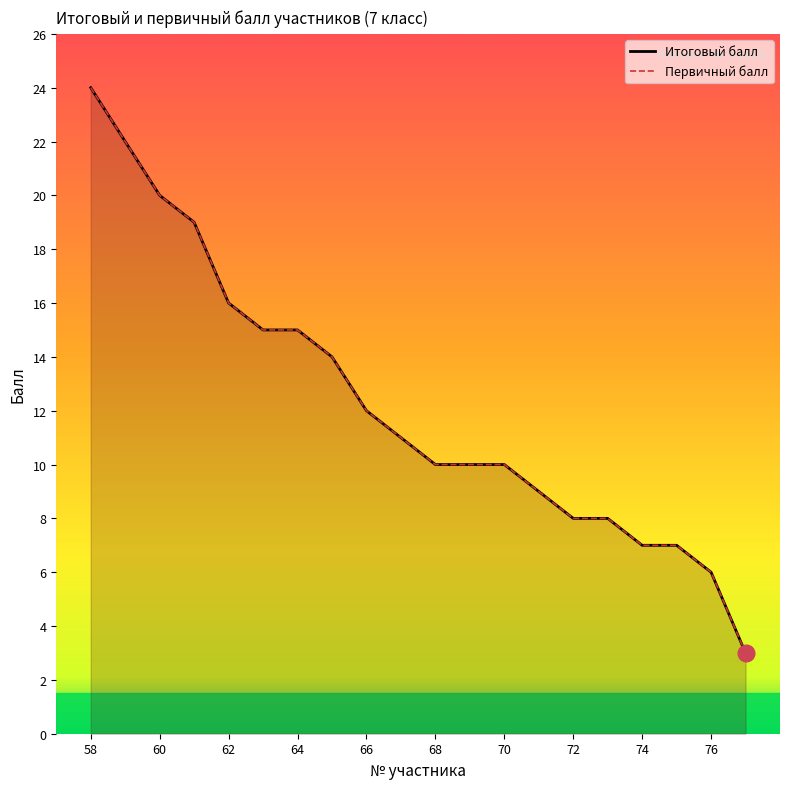

The value of Первичный балл at 72 is 12. True or false?

False